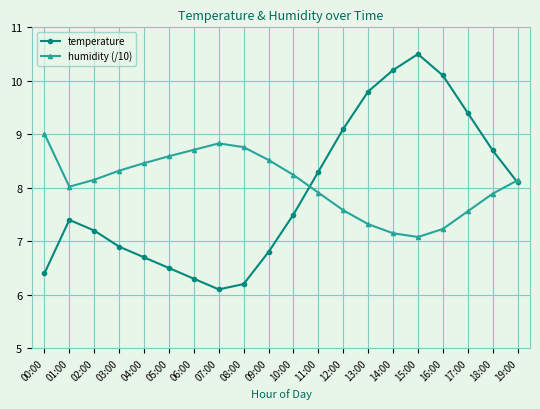

Which series has the widest spread of values?

temperature